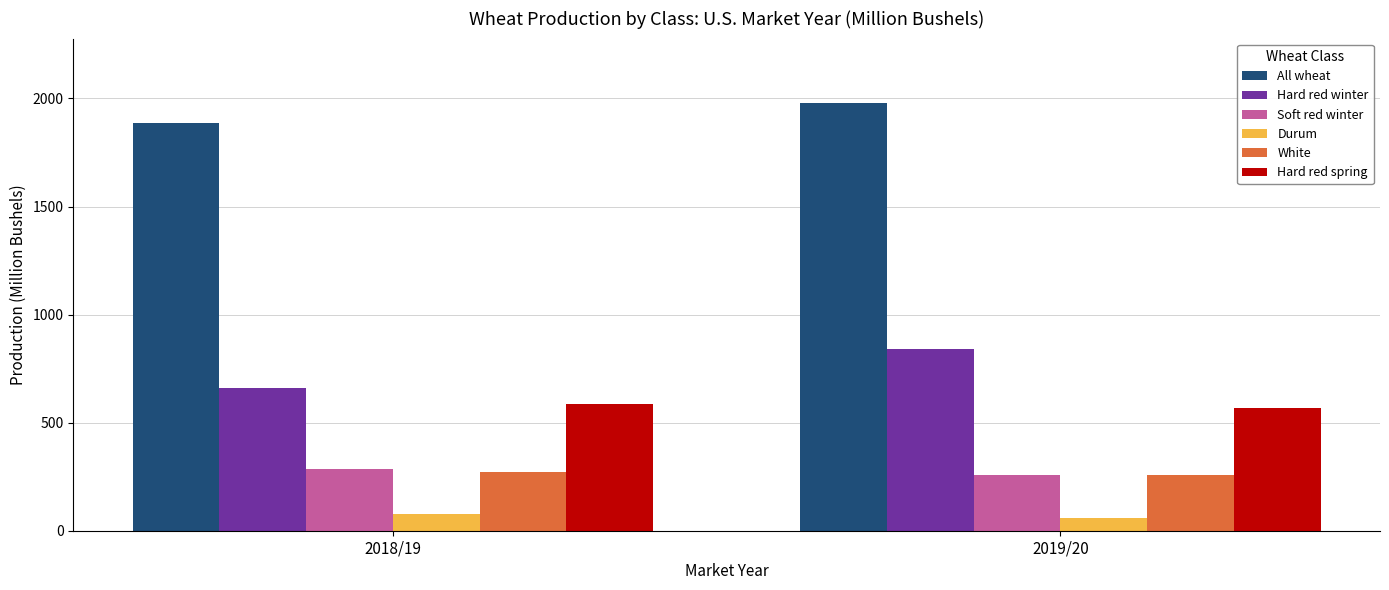

Is it true that Hard red spring equals 587.0 at 2018/19?

True